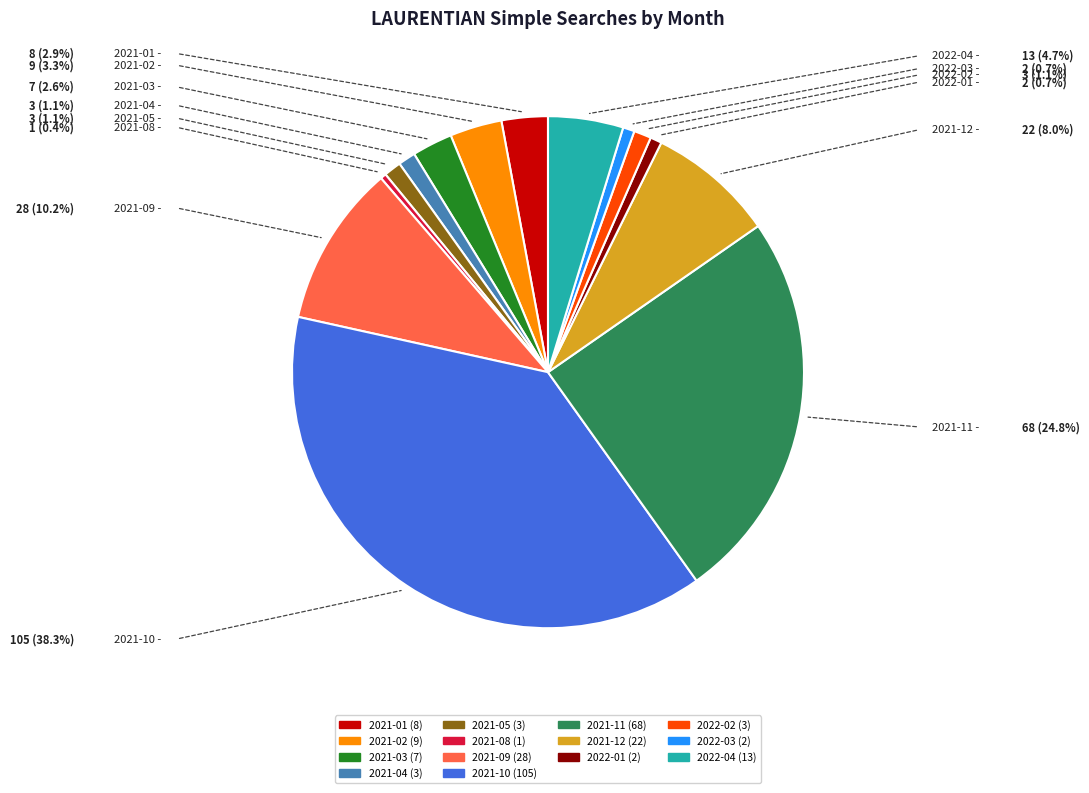

Is there any slice that represents more than half of the pie?

No